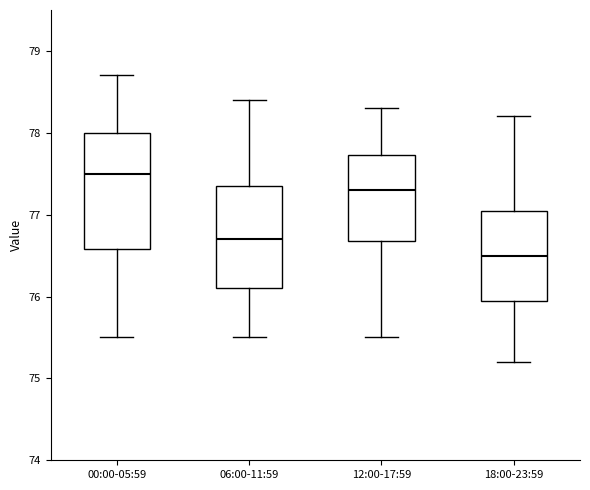

Reading left to right, transcribe this box plot: for each box, give where its median line is, the range the box spans, and where its two whiskers end, as read against the y-axis. The values are not printed on the chart, so give them approximately, as read against the axis.

00:00-05:59: median 77.5, box 76.6 to 78.0, whiskers 75.5 to 78.7
06:00-11:59: median 76.7, box 76.1 to 77.4, whiskers 75.5 to 78.4
12:00-17:59: median 77.3, box 76.7 to 77.7, whiskers 75.5 to 78.3
18:00-23:59: median 76.5, box 76.0 to 77.1, whiskers 75.2 to 78.2